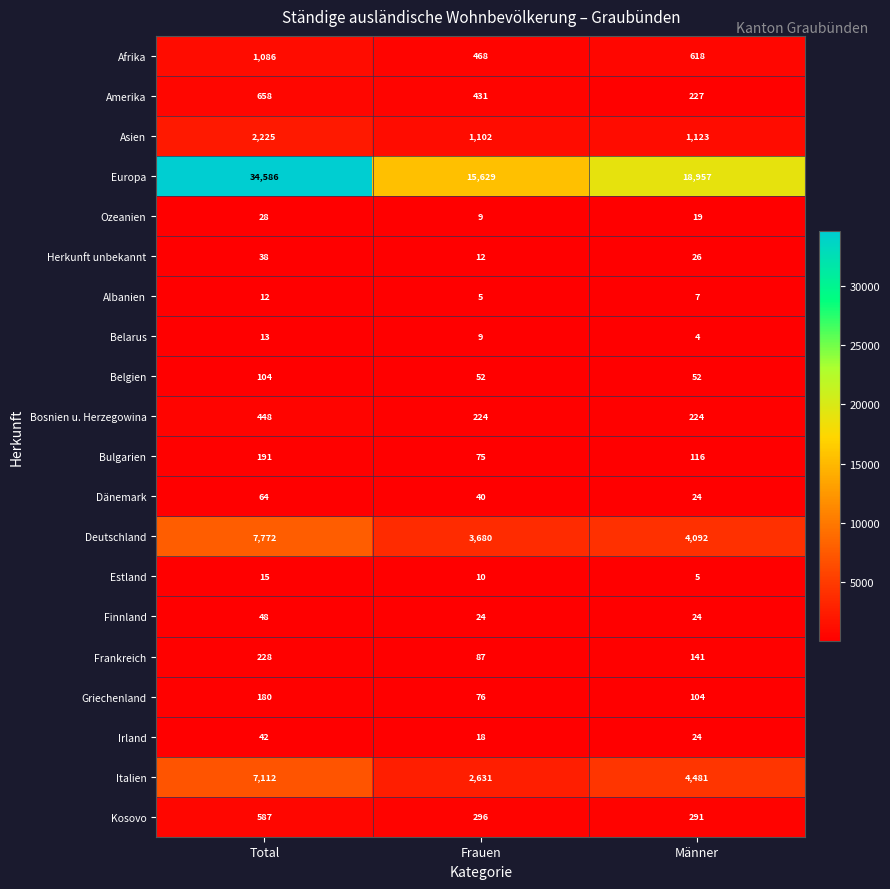

True or false: Deutschland has a value of 4092 at Männer.

True